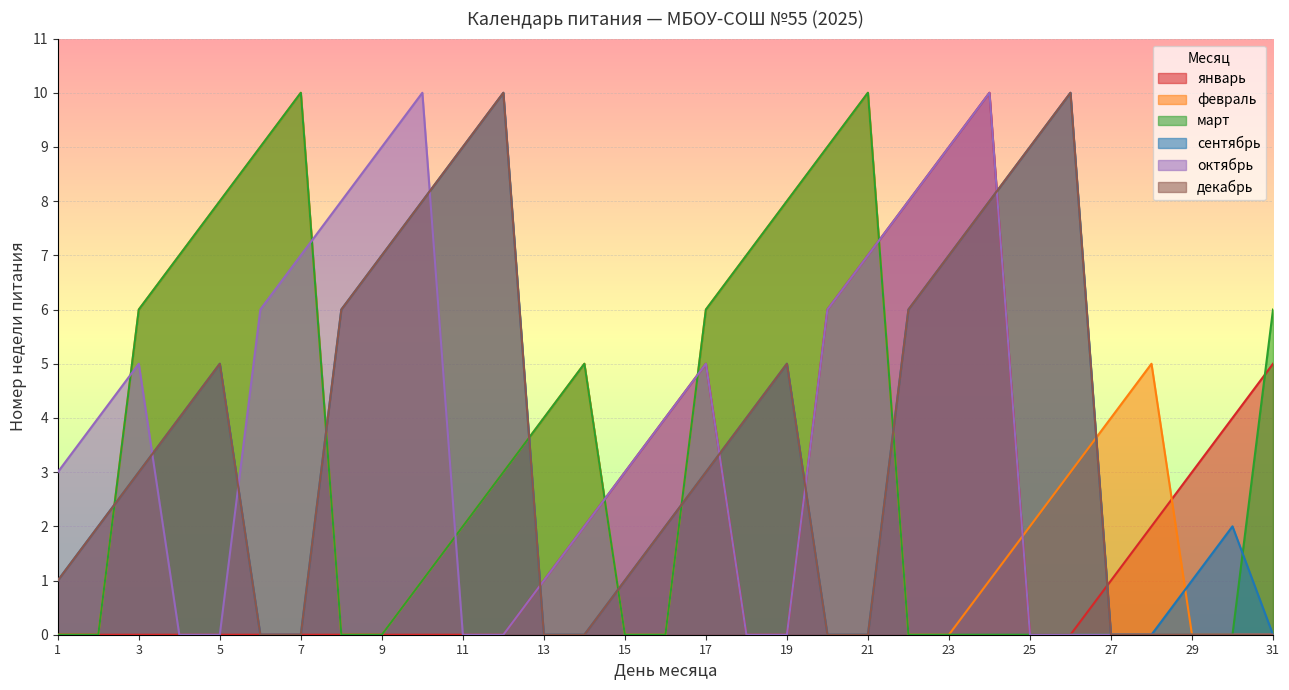

Reading left to right, list all the values displayed in this chart.

январь: 0	0	0	0	0	0	0	0	0	0	0	0	1	2	3	4	5	0	0	6	7	8	9	10	0	0	1	2	3	4	5
февраль: 0	0	6	7	8	9	10	0	0	1	2	3	4	5	0	0	6	7	8	9	10	0	0	1	2	3	4	5	0	0	0
март: 0	0	6	7	8	9	10	0	0	1	2	3	4	5	0	0	6	7	8	9	10	0	0	0	0	0	0	0	0	0	6
сентябрь: 1	2	3	4	5	0	0	6	7	8	9	10	0	0	1	2	3	4	5	0	0	6	7	8	9	10	0	0	1	2	0
октябрь: 3	4	5	0	0	6	7	8	9	10	0	0	1	2	3	4	5	0	0	6	7	8	9	10	0	0	0	0	0	0	0
декабрь: 1	2	3	4	5	0	0	6	7	8	9	10	0	0	1	2	3	4	5	0	0	6	7	8	9	10	0	0	0	0	0